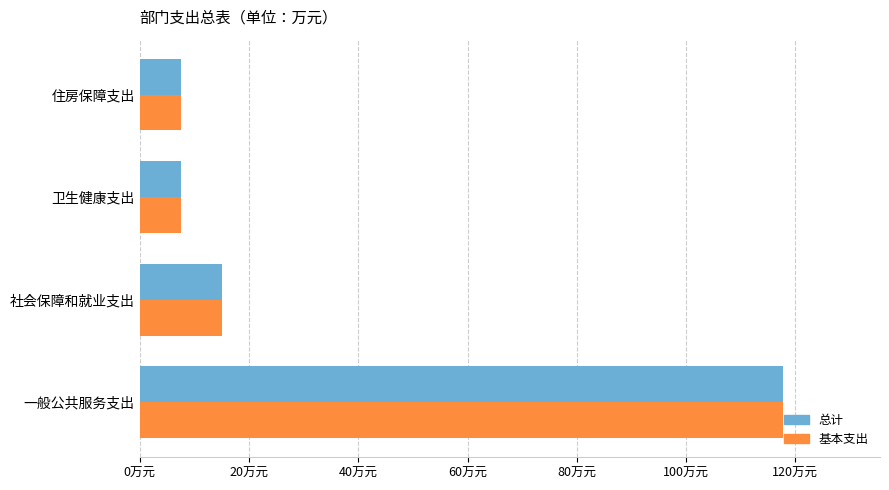

Reading left to right, list all the values displayed in this chart.

总计: 117.8	15.0	7.6	7.5
基本支出: 117.8	15.0	7.6	7.5